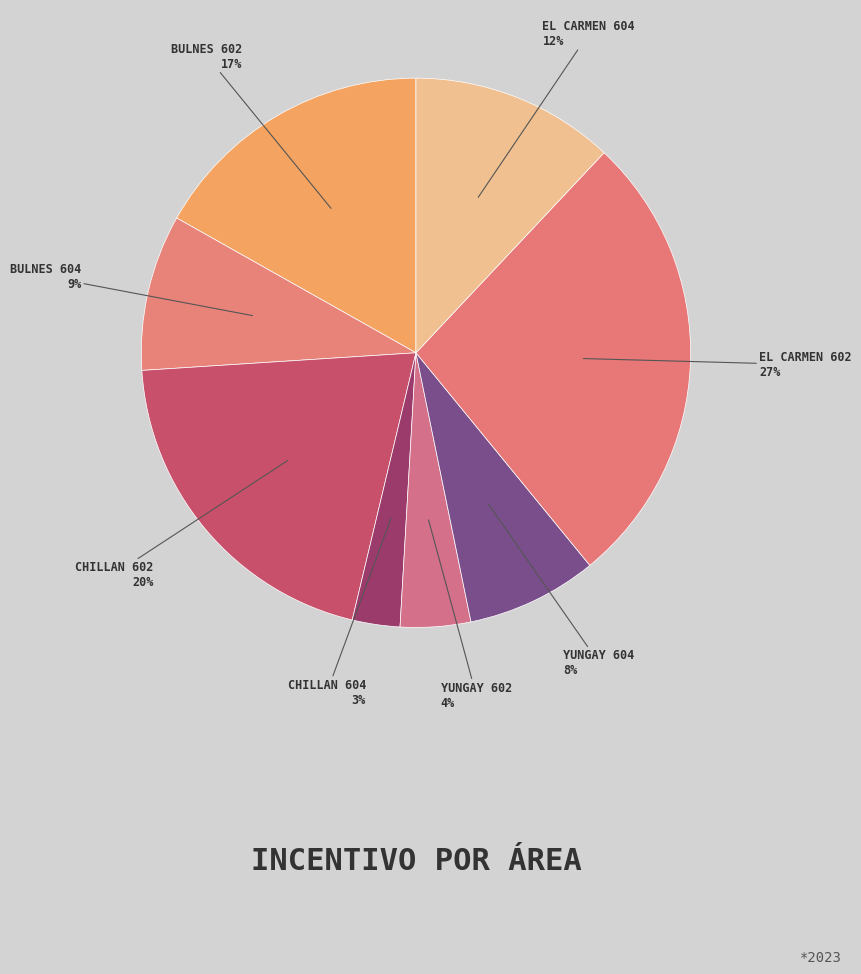

What is the smallest slice in the pie chart?

CHILLAN 604